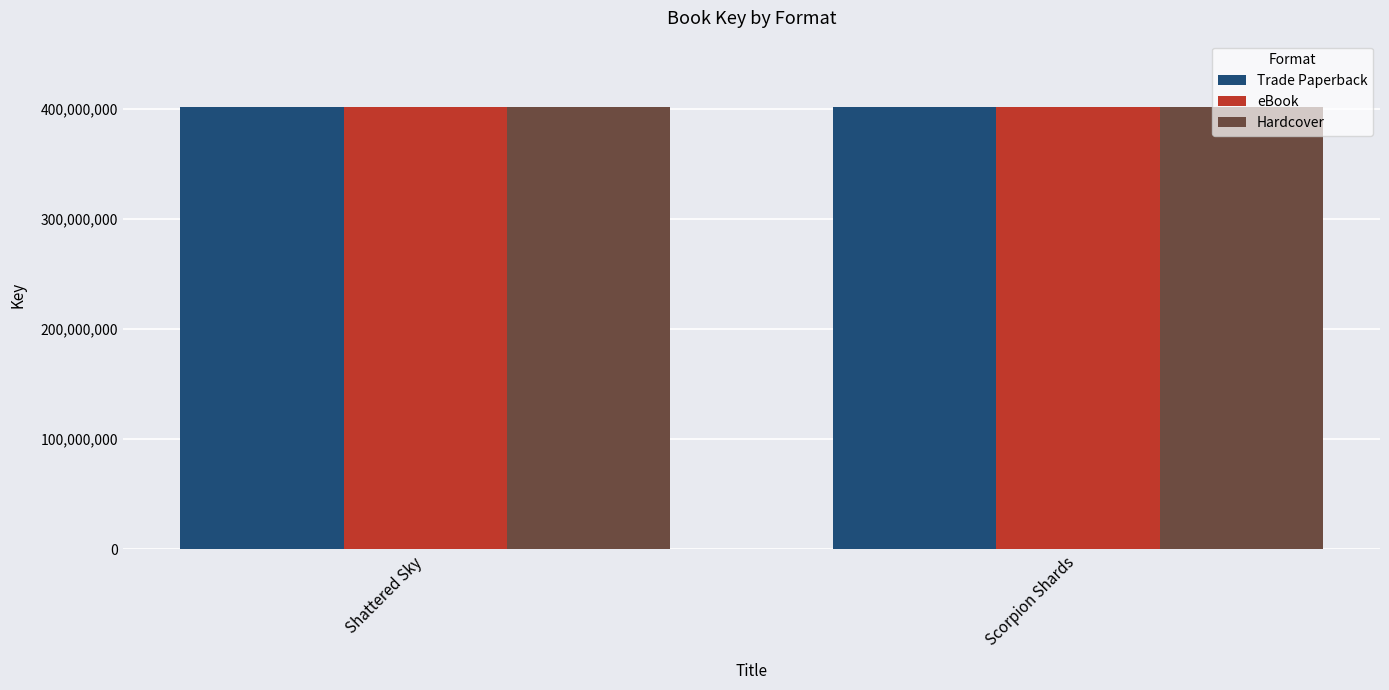

What is the smallest value displayed?

401752772